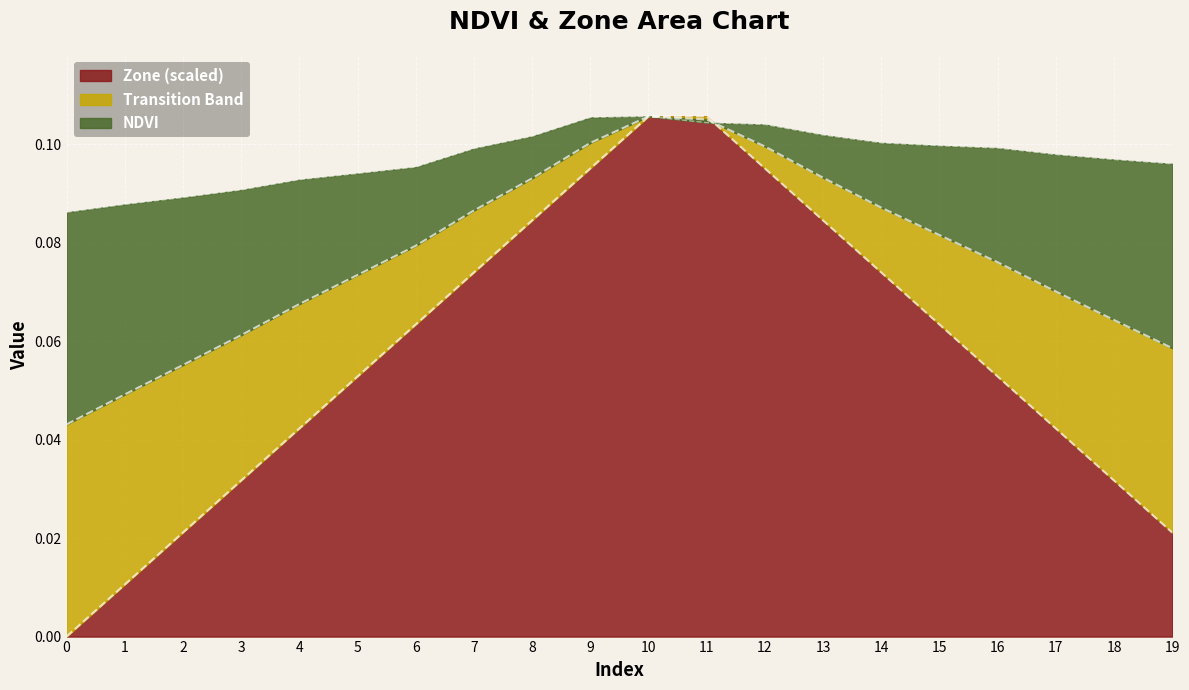

True or false: Zone has a value of 0.1 at 17.

False